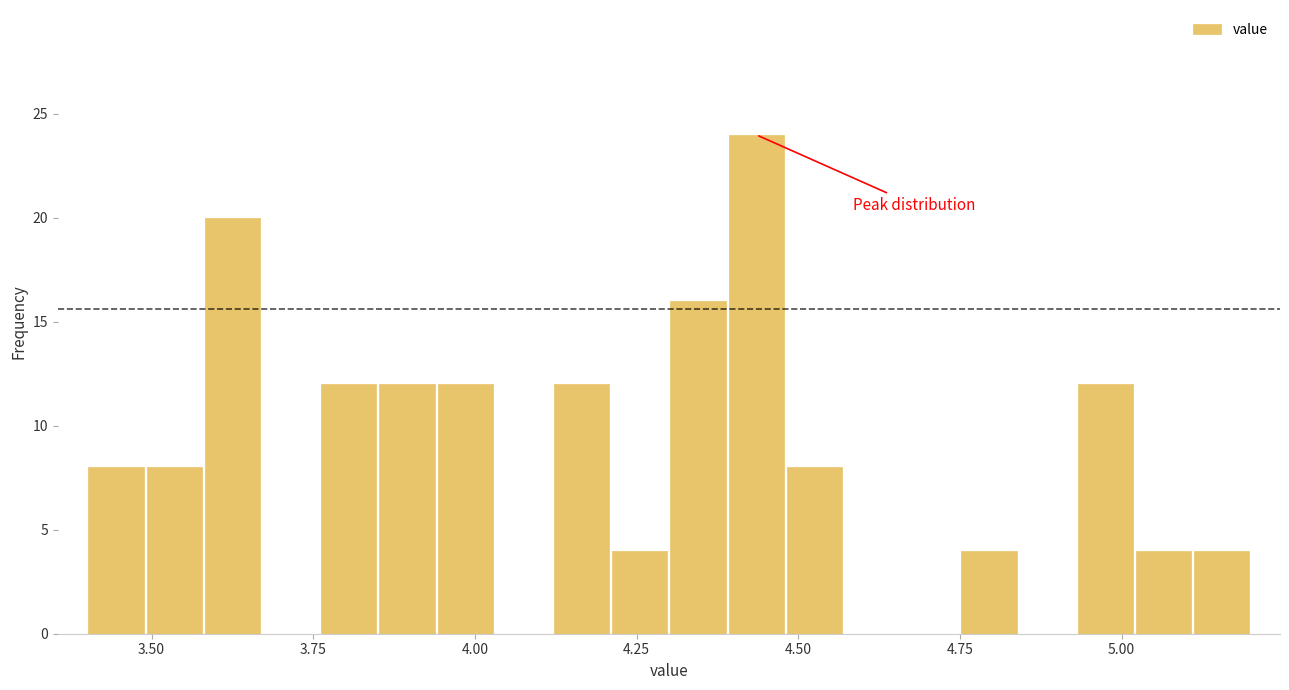

Read against the x-axis, roughly where is the centre of the tallest bar?

4.45